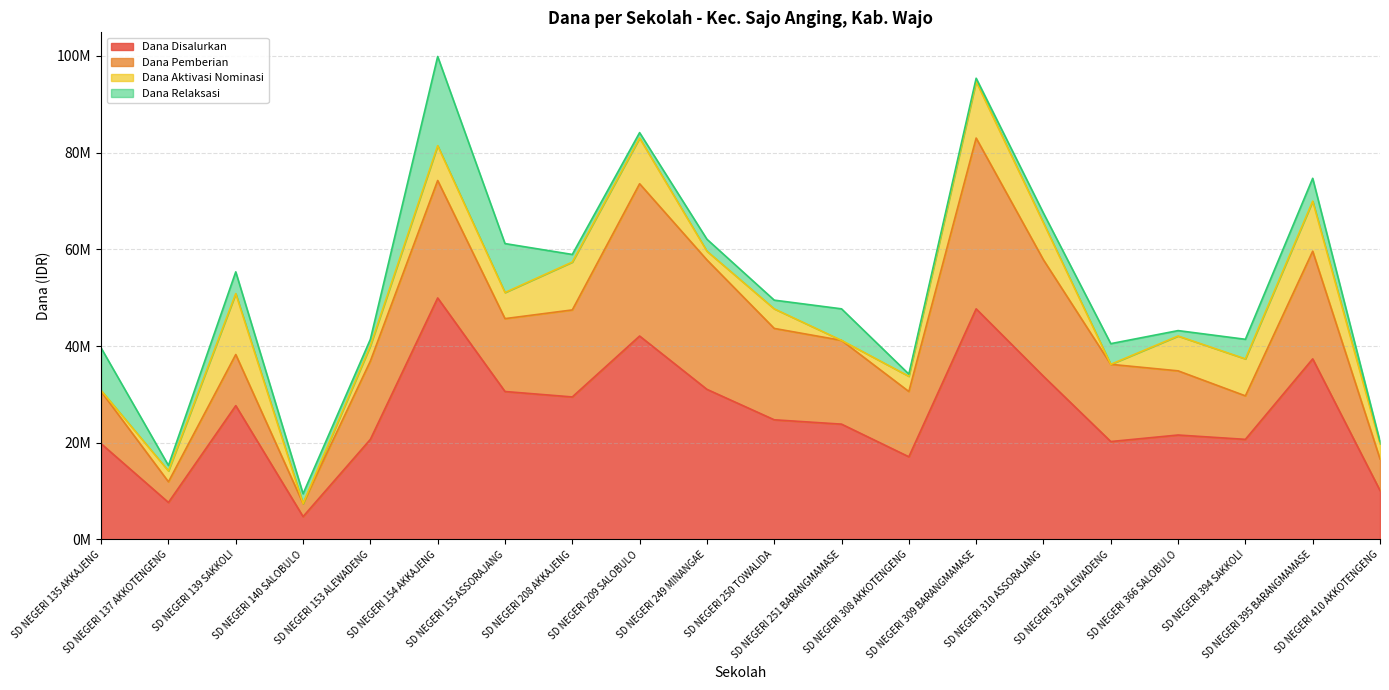

Reading left to right, list all the values displayed in this chart.

Dana Disalurkan: 19800000	7650000	27675000	4725000	20700000	49950000	30600000	29475000	42075000	31050000	24750000	23850000	17100000	47700000	33750000	20250000	21600000	20700000	37350000	10125000
Dana Pemberian: 10800000	4275000	10575000	2700000	16200000	24300000	15075000	18000000	31500000	26775000	18900000	17325000	13500000	35325000	24075000	15975000	13275000	9000000	22275000	6525000
Dana Aktivasi Nominasi: 225000	2250000	12600000	0	3150000	7200000	5400000	9900000	9450000	1800000	4050000	0	3150000	11700000	7650000	0	7200000	7650000	10350000	3150000
Dana Relaksasi: 8775000	1125000	4500000	2025000	1350000	18450000	10125000	1575000	1125000	2475000	1800000	6525000	450000	675000	2025000	4275000	1125000	4050000	4725000	450000